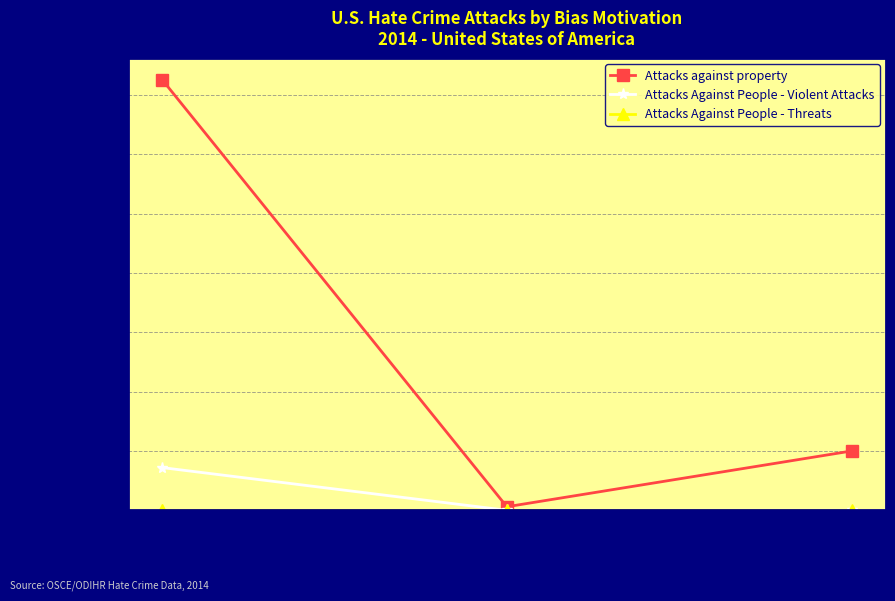

Which series has the largest total across all categories?

Attacks against property